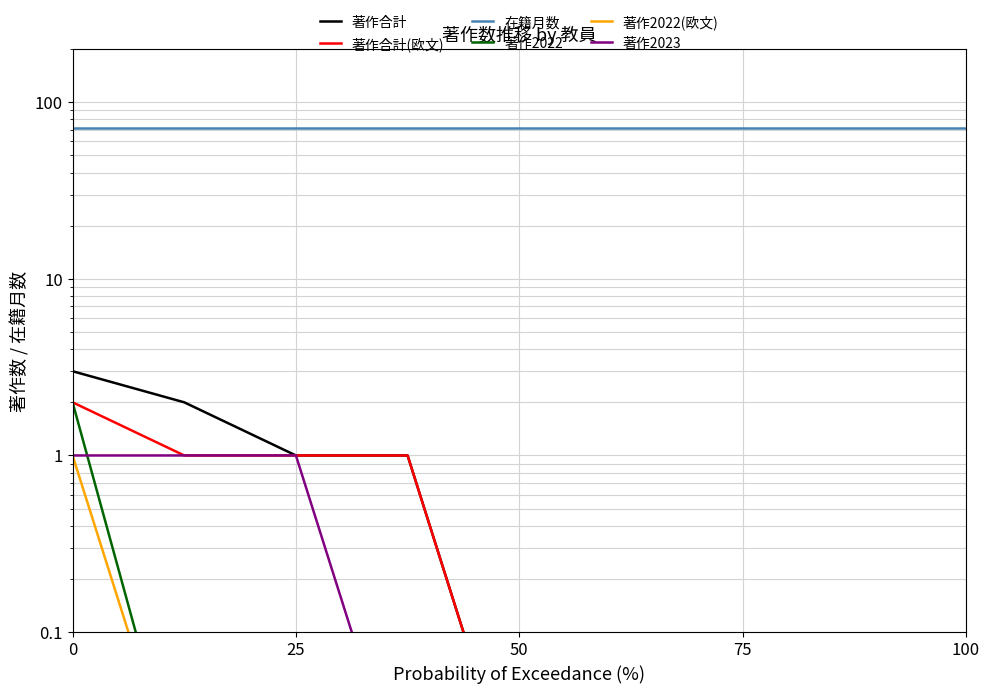

Which category has the lowest value across all series?

50